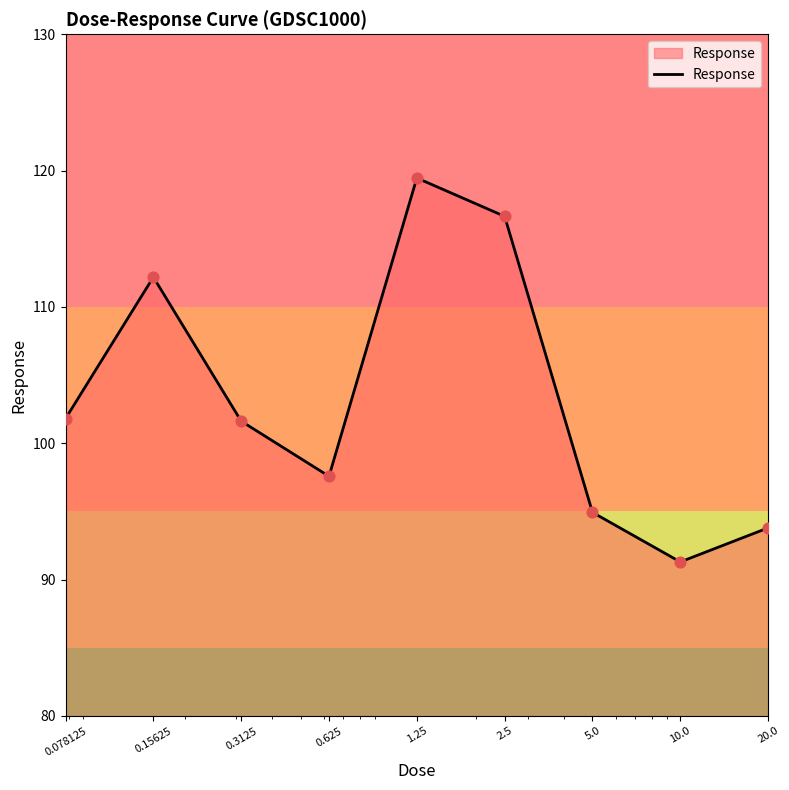

What is the maximum value shown in the chart?

119.5